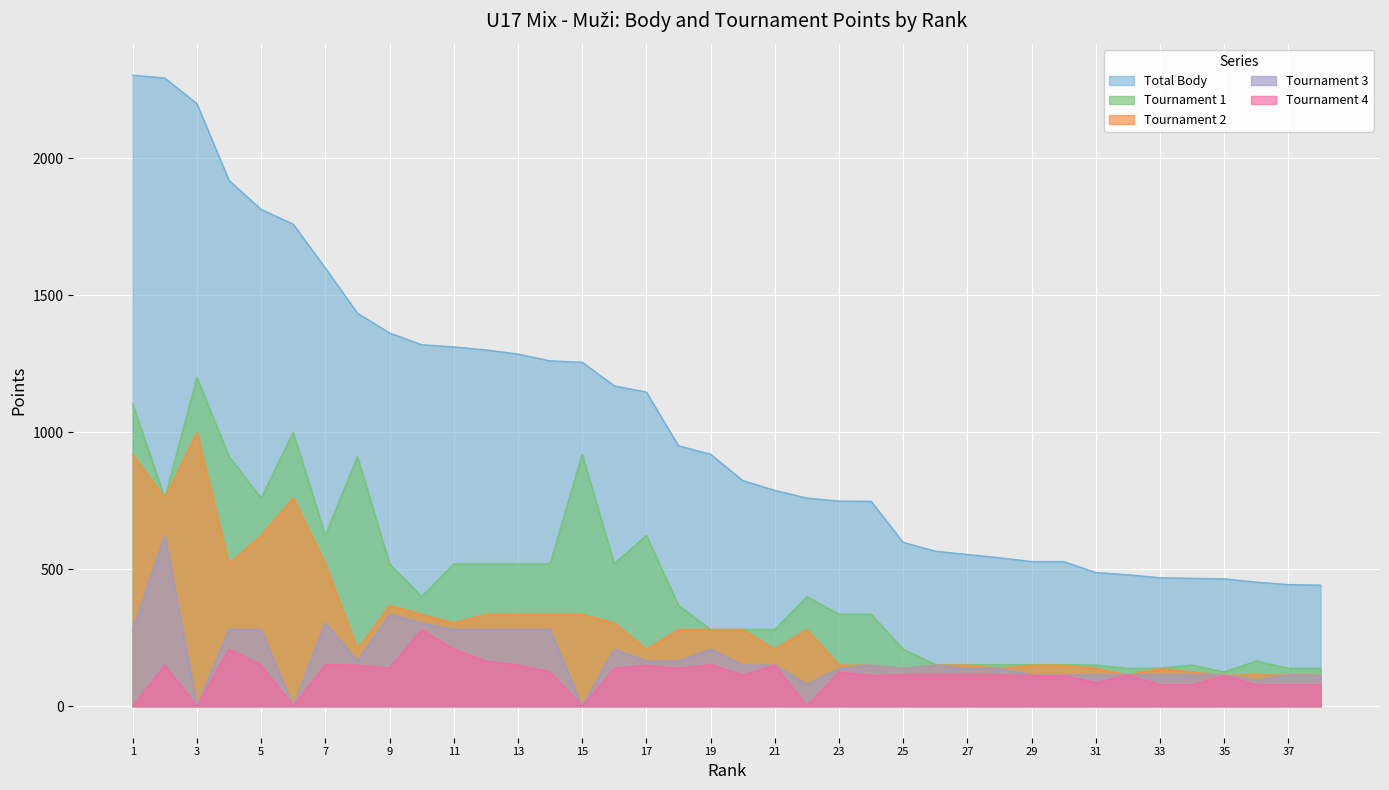

True or false: Tournament 1 and Total Body intersect in this chart.

False